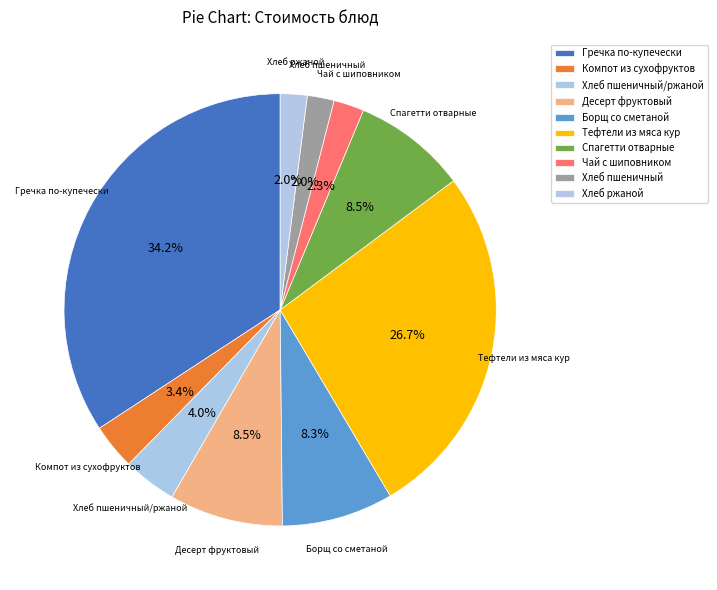

How much of the chart is everything except Хлеб ржаной?

98.0%